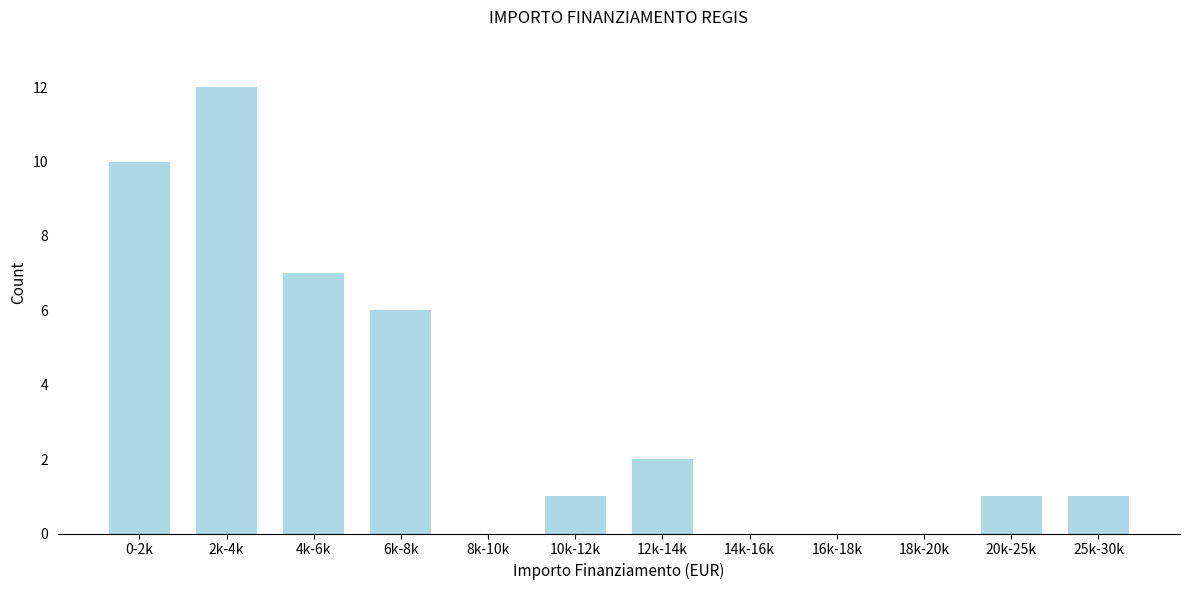

Reading left to right, list all the values displayed in this chart.

0-2k=10	2k-4k=12	4k-6k=7	6k-8k=6	8k-10k=0	10k-12k=1	12k-14k=2	14k-16k=0	16k-18k=0	18k-20k=0	20k-25k=1	25k-30k=1